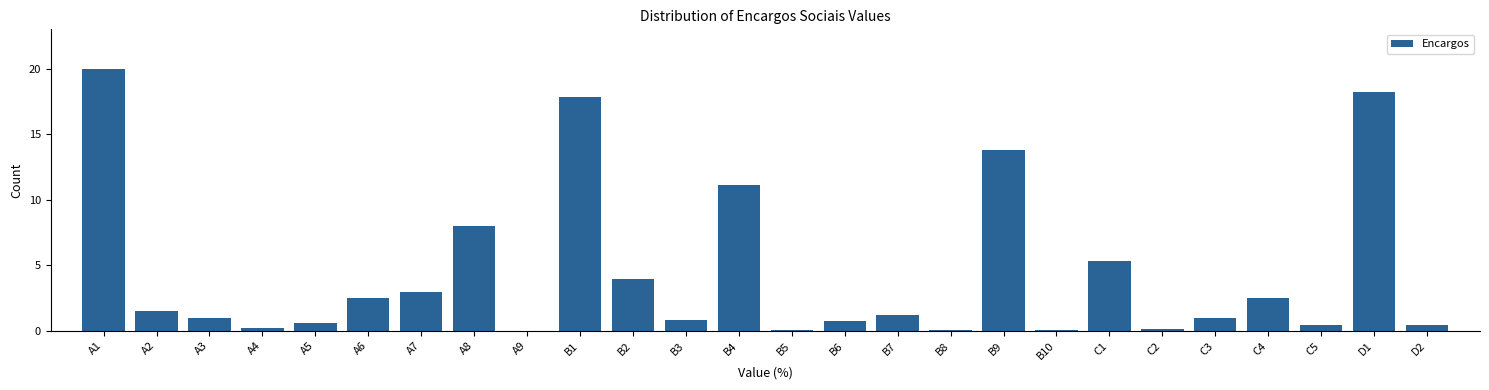

The chart shows a value of 0.7 at B6. True or false?

True